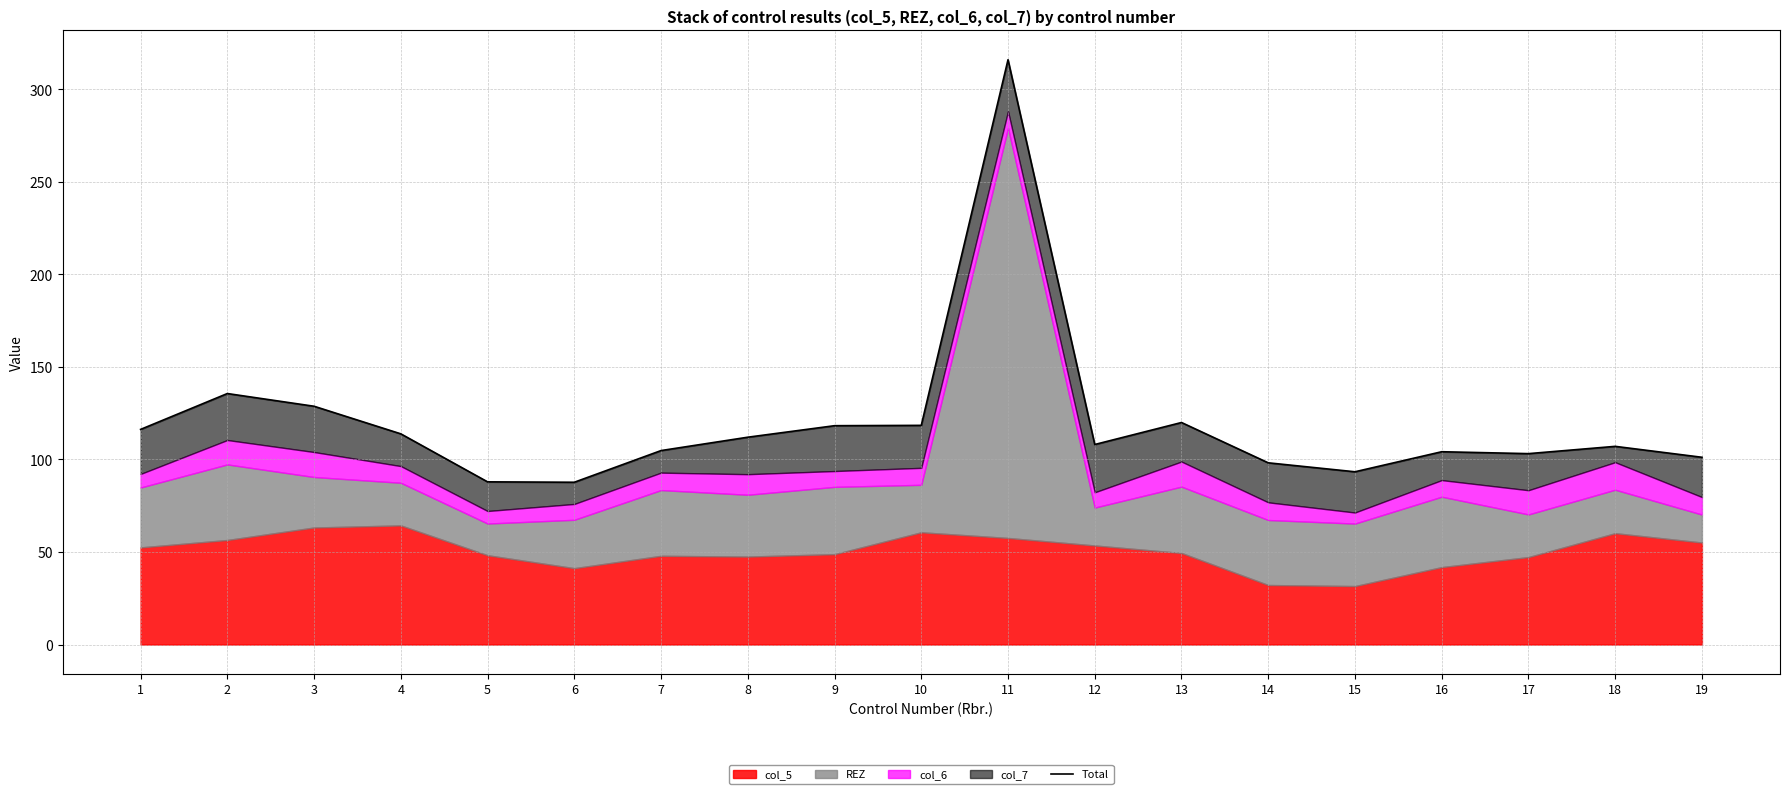

Between 13 and 9, which is larger?

13